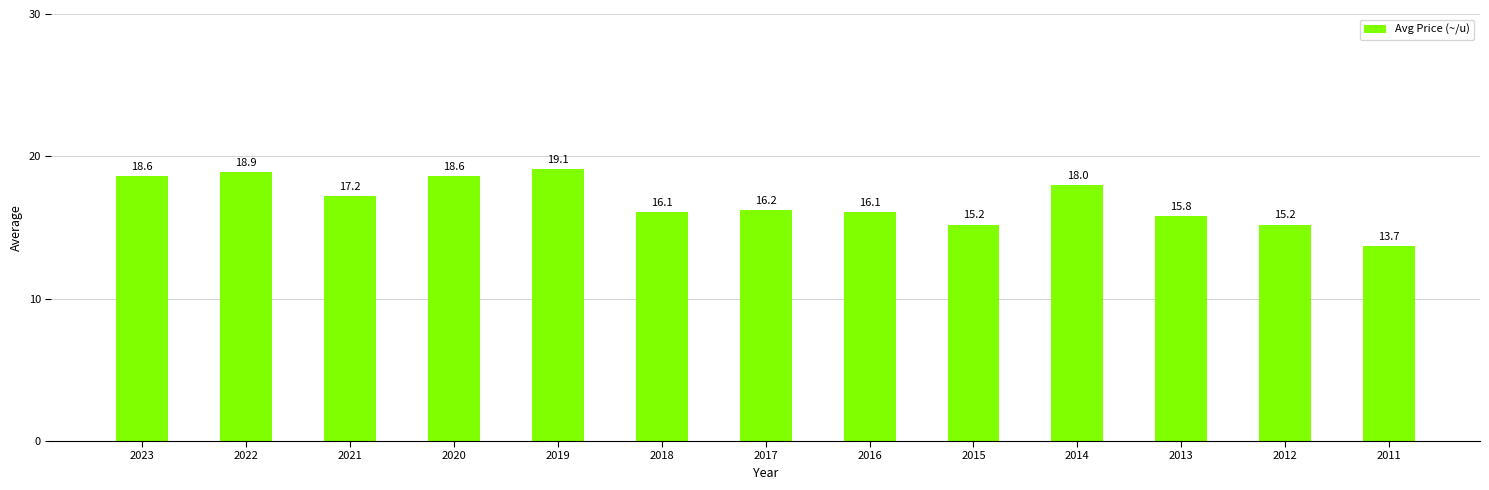

What is the value of the 9th bar from the left?

15.2